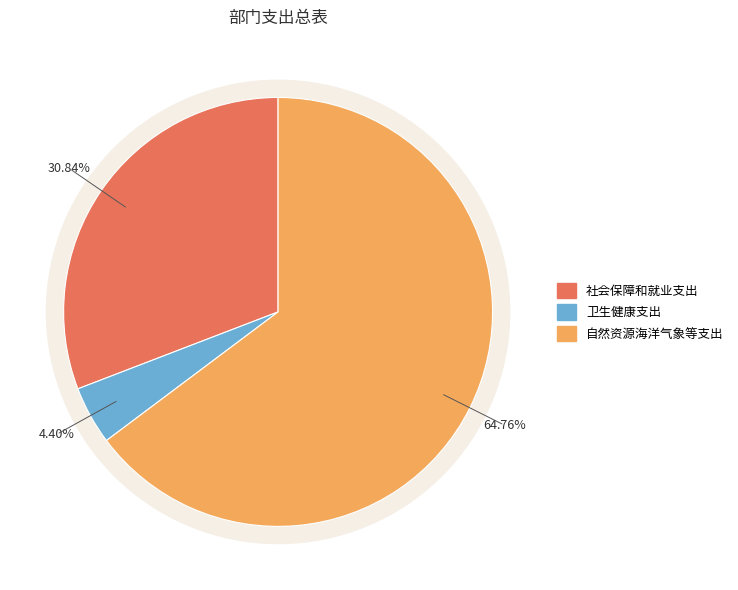

Do 卫生健康支出 and 自然资源海洋气象等支出 together represent more than half of the pie?

Yes